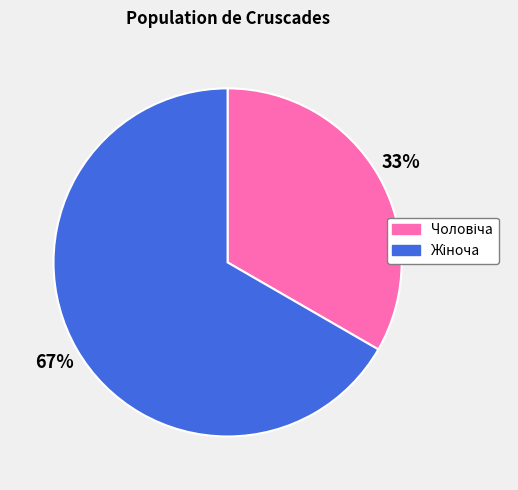

To the nearest percent, what is the average slice percentage?

50%